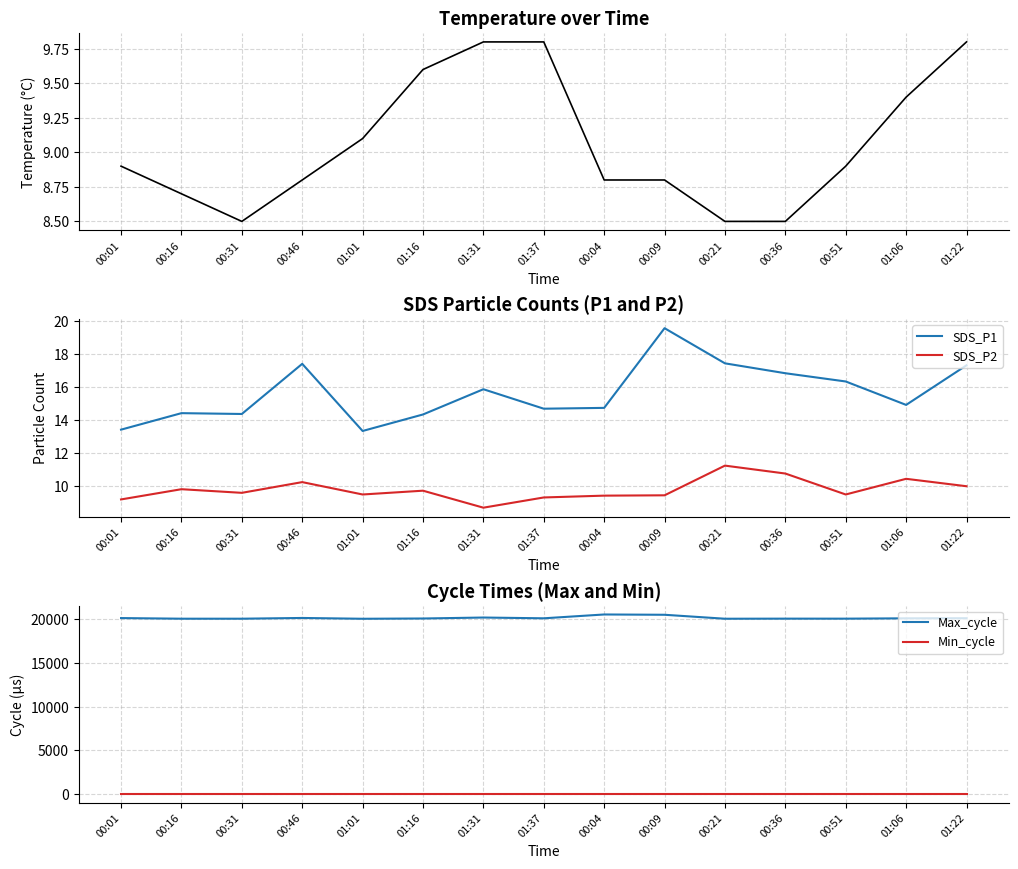

Does the chart display data point markers on the line(s)?

No